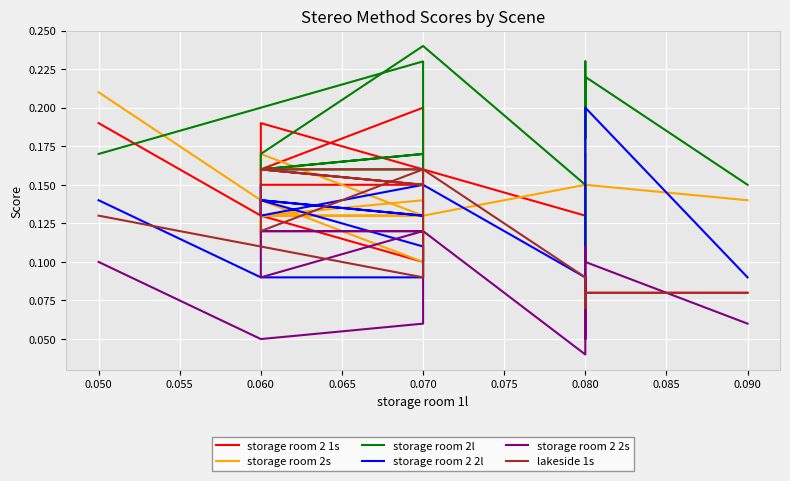

What is the difference between the maximum and minimum values in the lakeside 1s series?

0.1